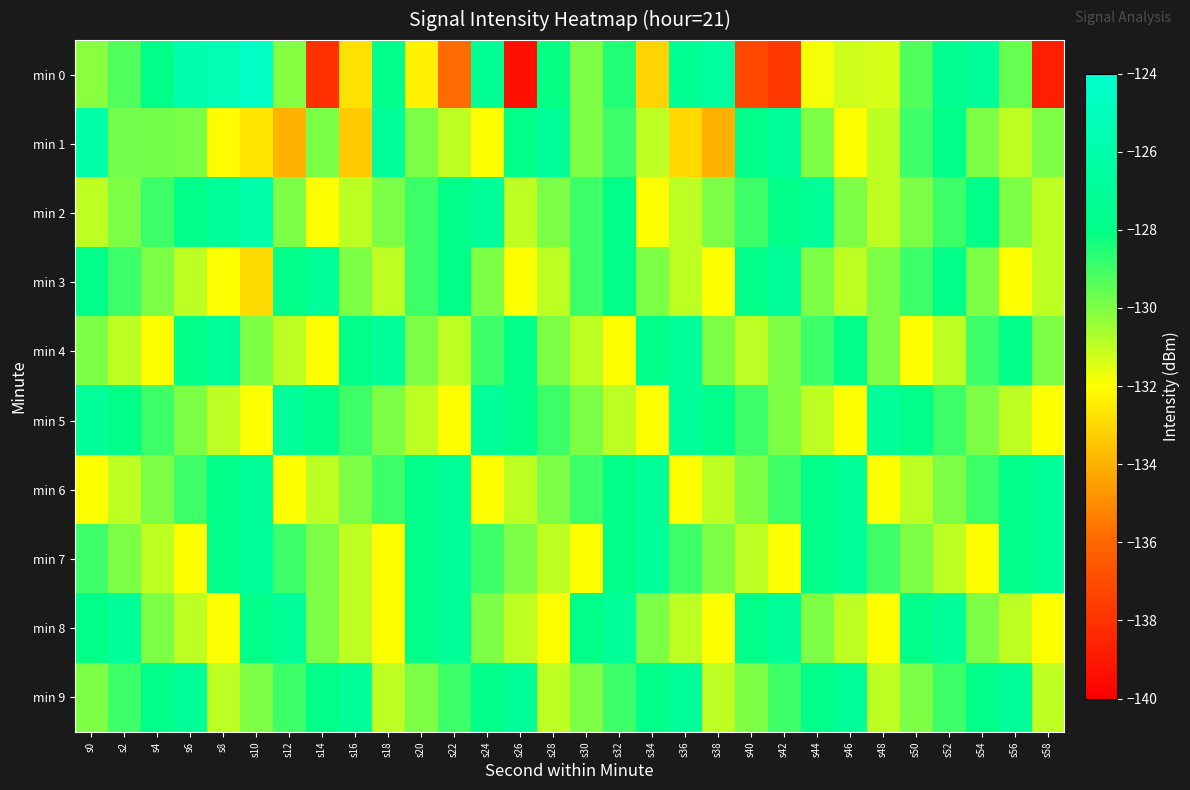

Which category has the highest value across all series?

s10